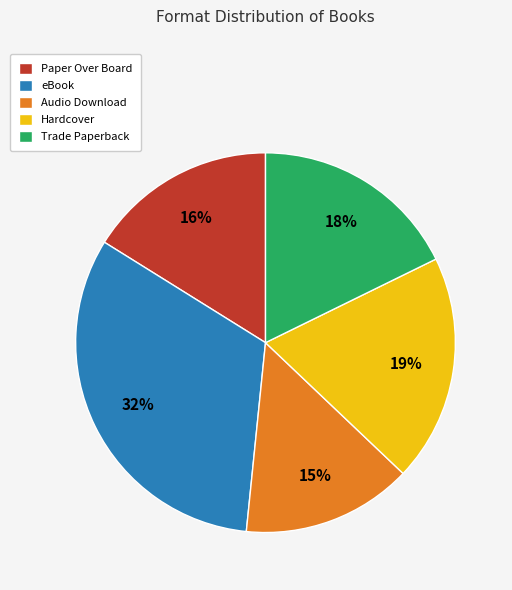

To the nearest percent, what is the difference between the eBook and Paper Over Board slice percentages?

16%